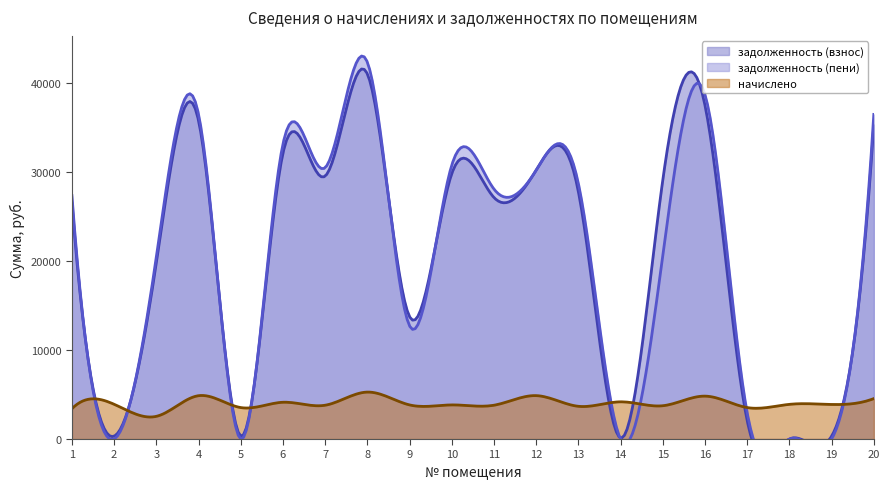

Between 2 and 15, which series saw the biggest shift?

задолженность (взнос)